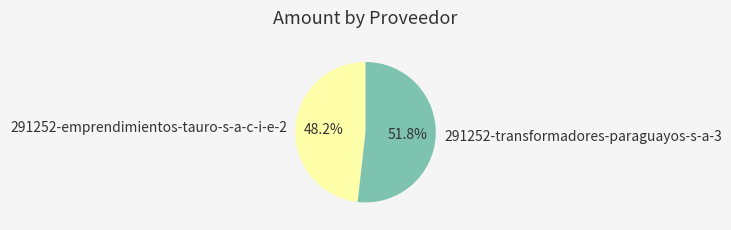

How many slices are in this pie chart?

2